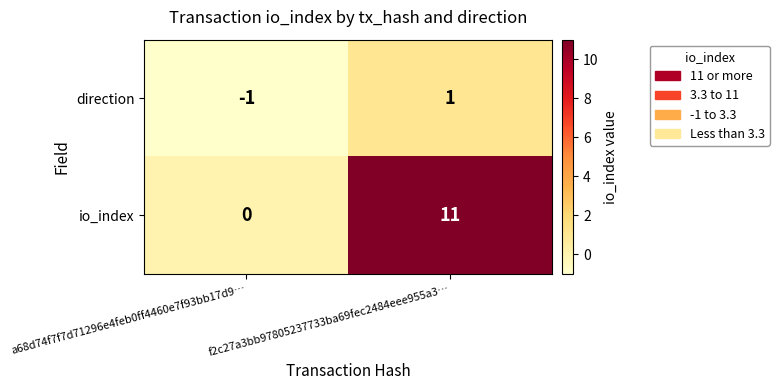

Between a68d74f7f7d71296e4feb0ff4460e7f93bb17d9… and f2c27a3bb97805237733ba69fec2484eee955a3…, which series saw the biggest shift?

io_index